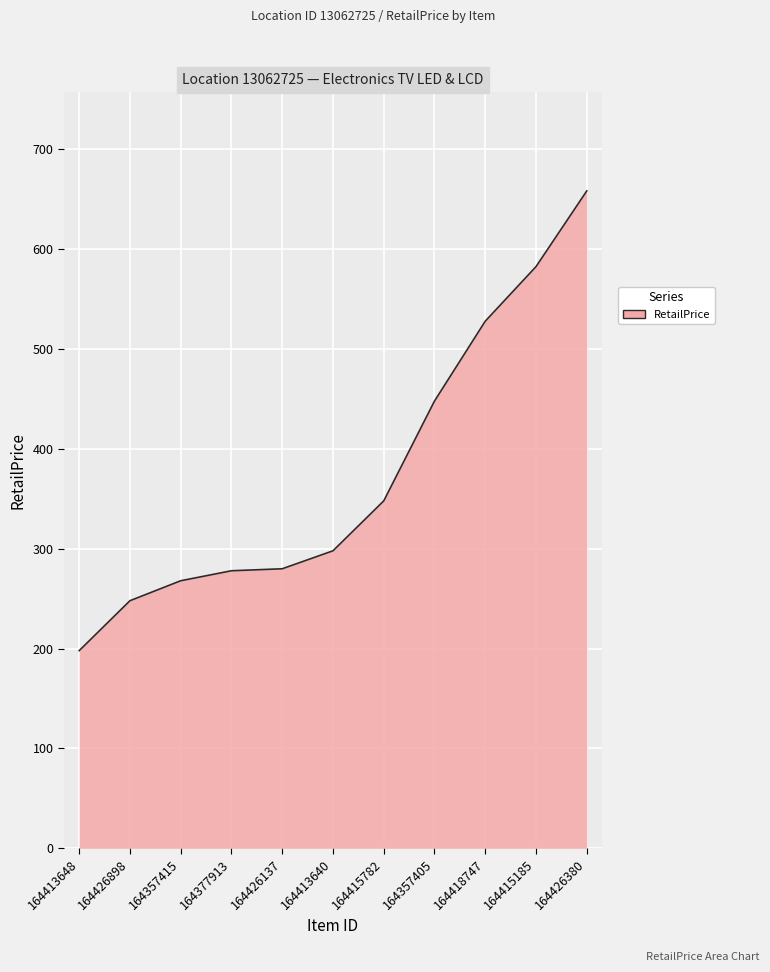

At which category does the chart reach its minimum across all series?

164413648